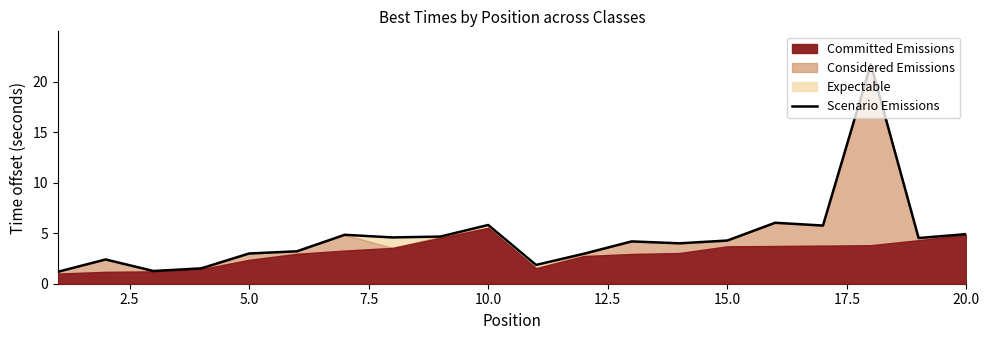

Is it true that the value at 7.5 is 2.6?

False